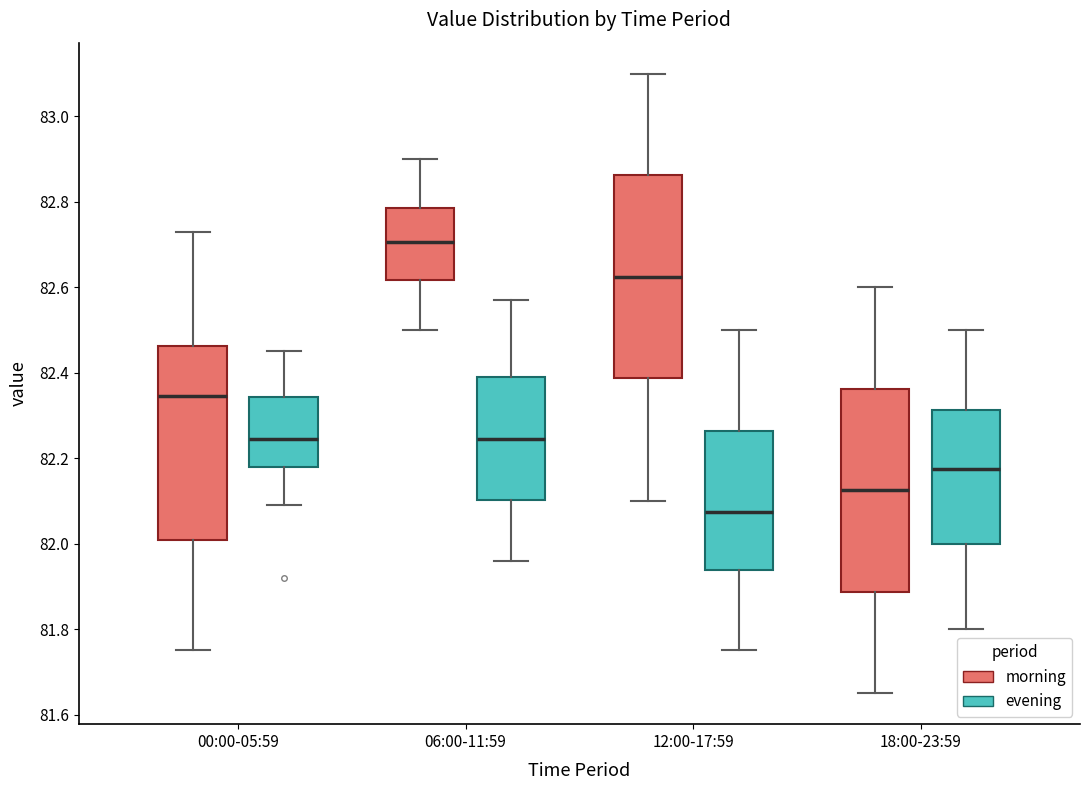

Reading left to right, read every box against the y-axis: the position of its median line, the range the box covers, and the ends of its whiskers. The values are not printed on the chart, so give them approximately, as read against the axis.

00:00-05:59 (morning): median 82.34, box 82.00 to 82.46, whiskers 81.76 to 82.74
00:00-05:59 (evening): median 82.24, box 82.18 to 82.34, whiskers 82.10 to 82.46
06:00-11:59 (morning): median 82.70, box 82.62 to 82.78, whiskers 82.50 to 82.90
06:00-11:59 (evening): median 82.24, box 82.10 to 82.40, whiskers 81.96 to 82.58
12:00-17:59 (morning): median 82.62, box 82.38 to 82.86, whiskers 82.10 to 83.10
12:00-17:59 (evening): median 82.08, box 81.94 to 82.26, whiskers 81.76 to 82.50
18:00-23:59 (morning): median 82.12, box 81.88 to 82.36, whiskers 81.66 to 82.60
18:00-23:59 (evening): median 82.18, box 82.00 to 82.32, whiskers 81.80 to 82.50